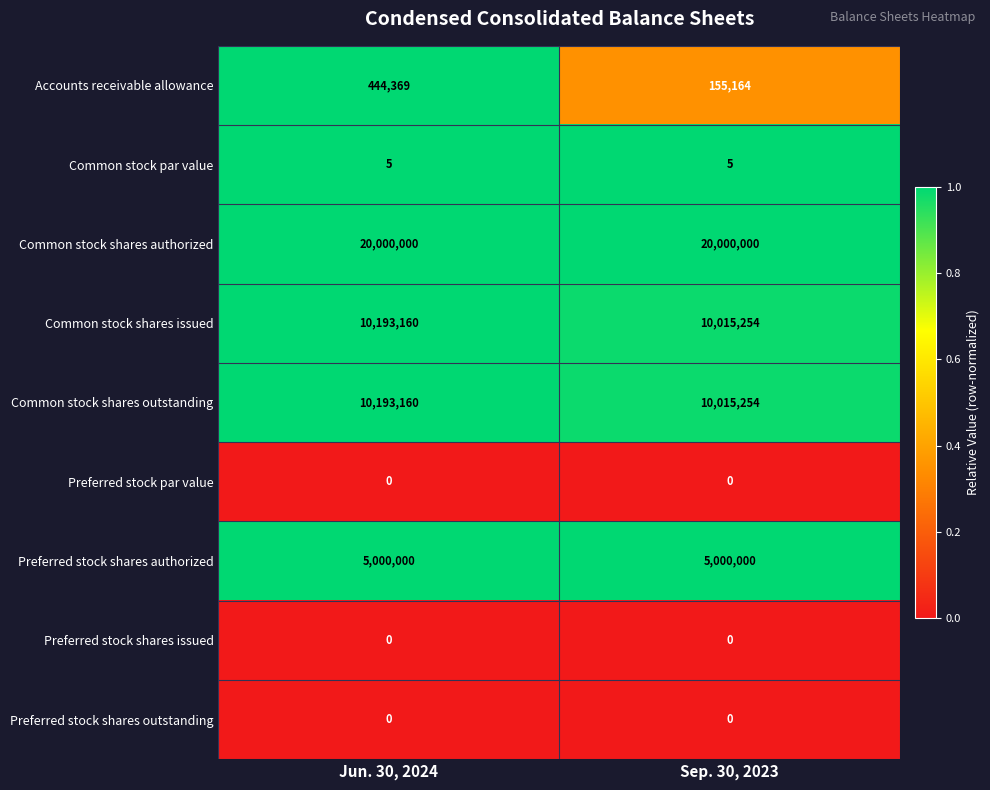

At which category is the sum across all series the highest?

Jun. 30, 2024